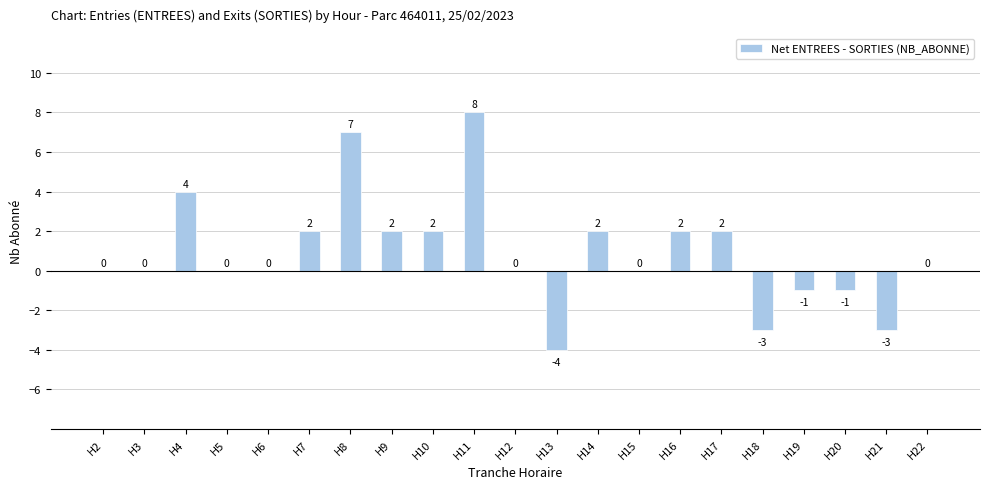

Which has a higher value, H4 or H6?

H4